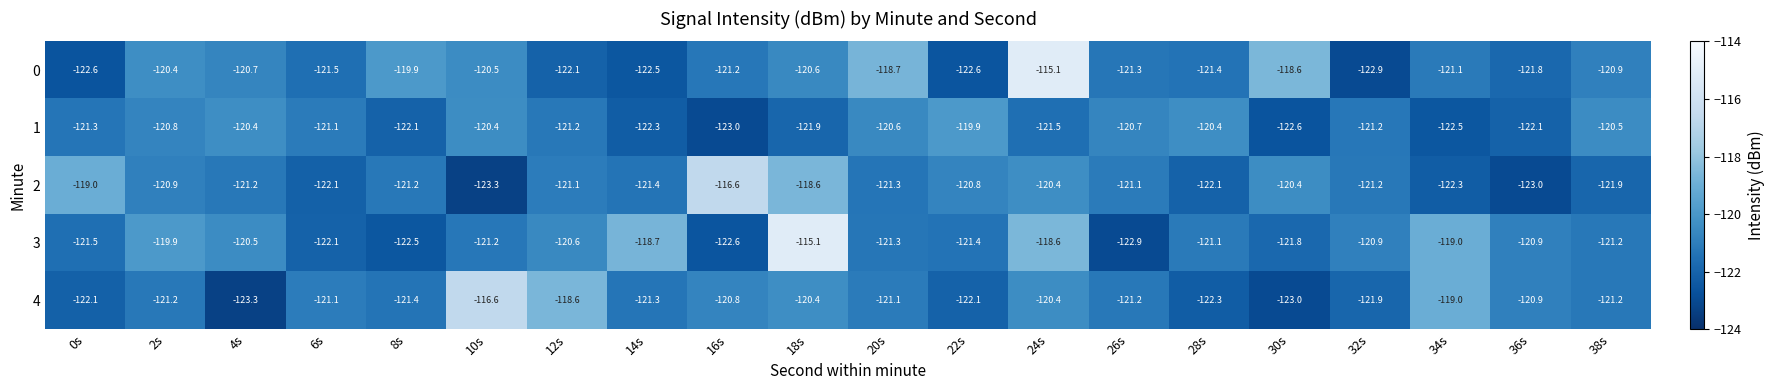

Where does the 3 series first go above -121?

2s